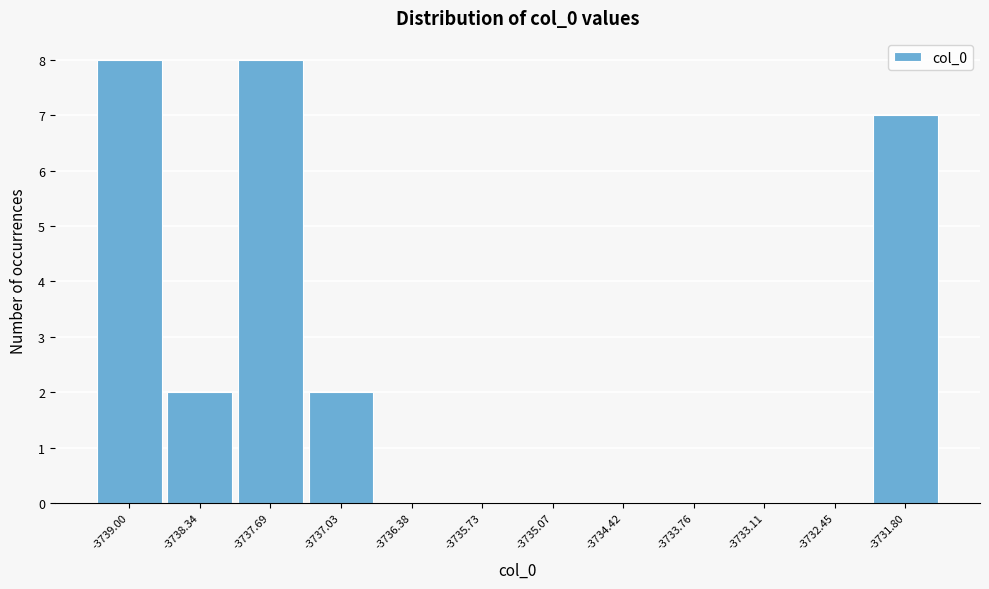

Reading left to right, extract all data points from this chart.

-3739.00=8	-3738.34=2	-3737.69=8	-3737.03=2	-3736.38=0	-3735.73=0	-3735.07=0	-3734.42=0	-3733.76=0	-3733.11=0	-3732.45=0	-3731.80=7